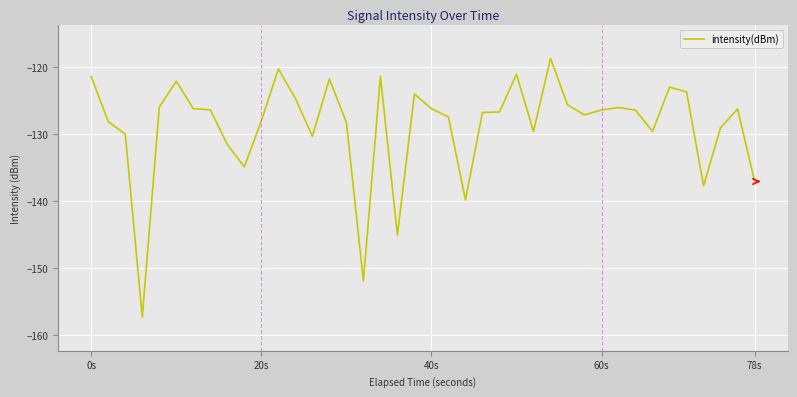

What is the difference between the maximum and minimum values?

38.6